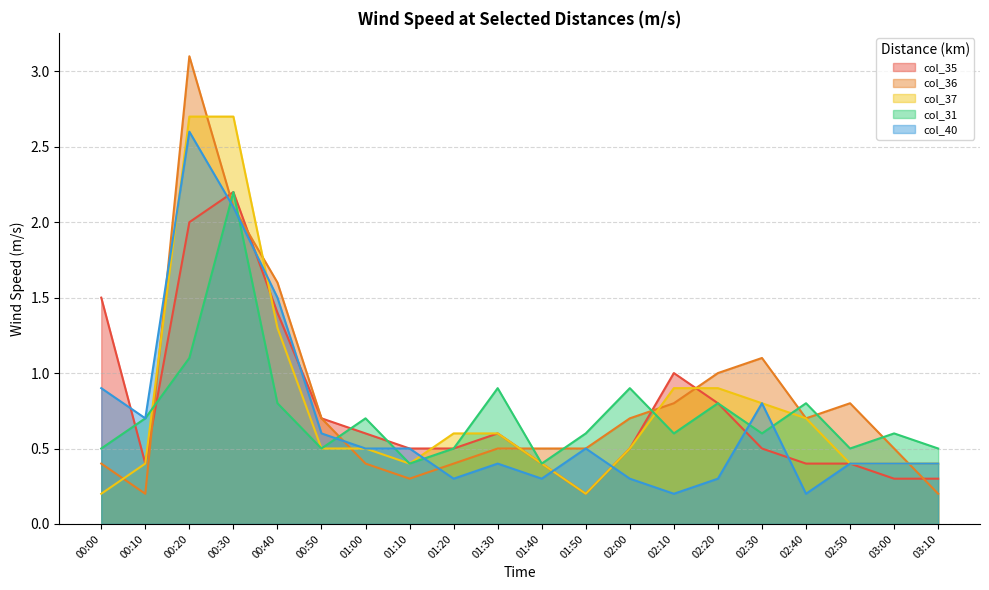

At which label is col_31 closest to 1?

01:30